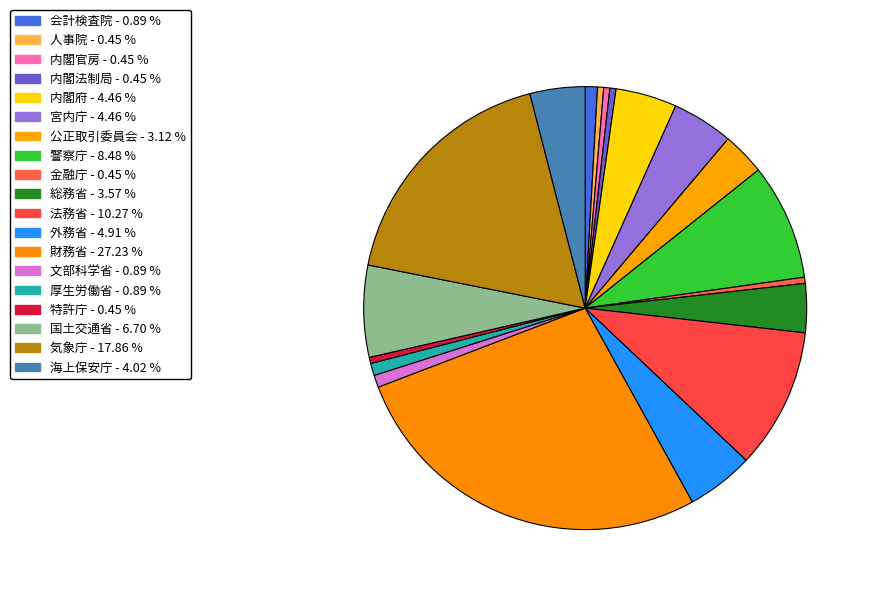

Count the number of slices in the pie.

19